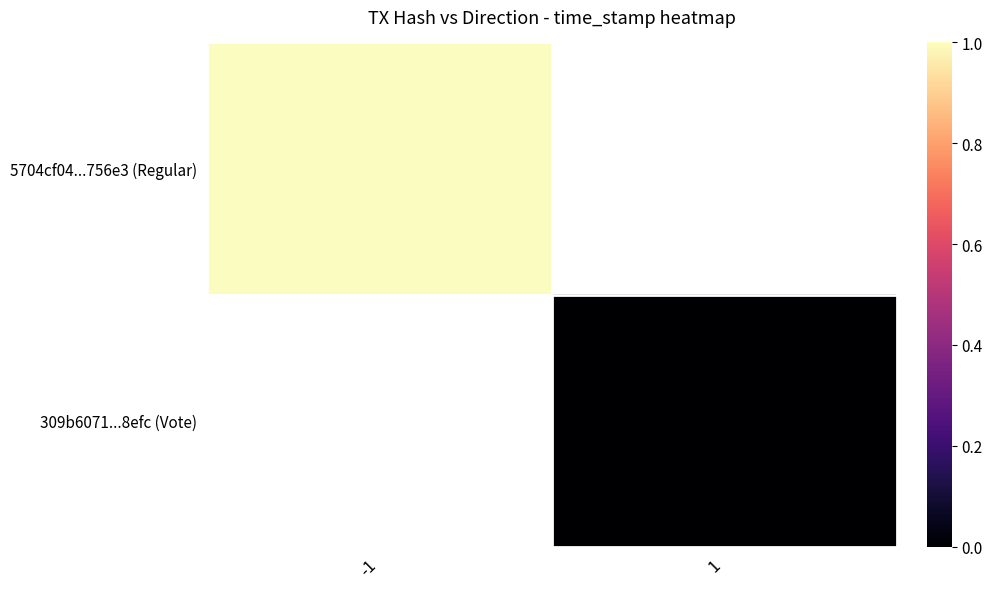

List the labels in order of 309b6071...8efc (Vote) value, smallest first.

-1, 1